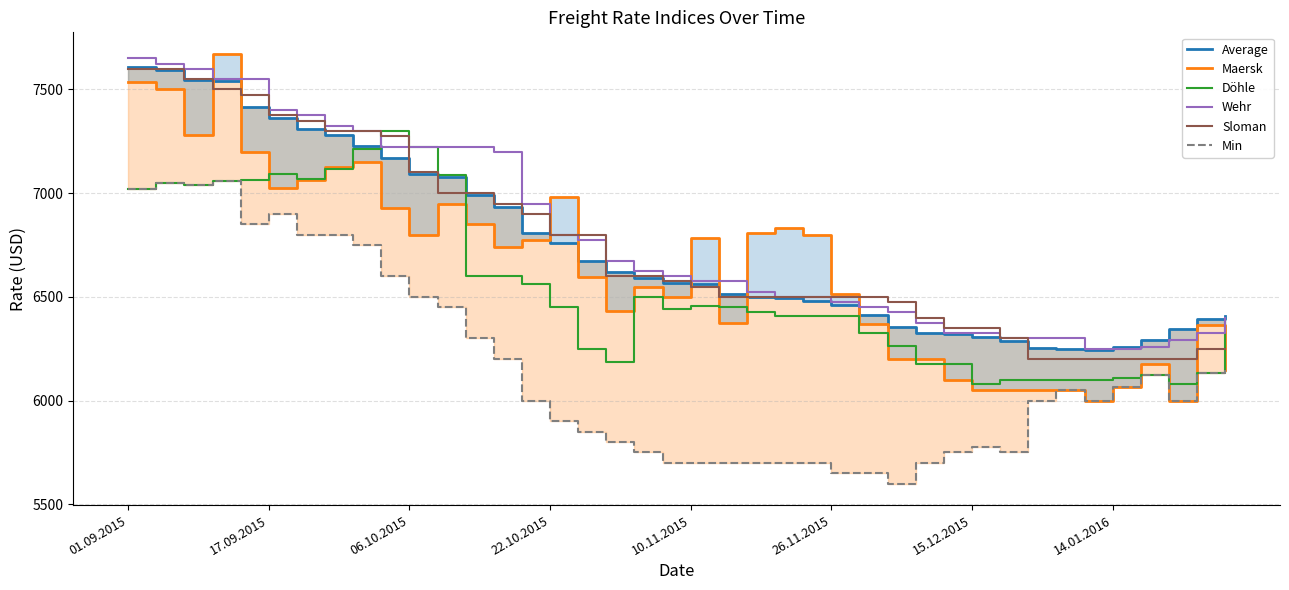

What is the average value of the Maersk series?

6640